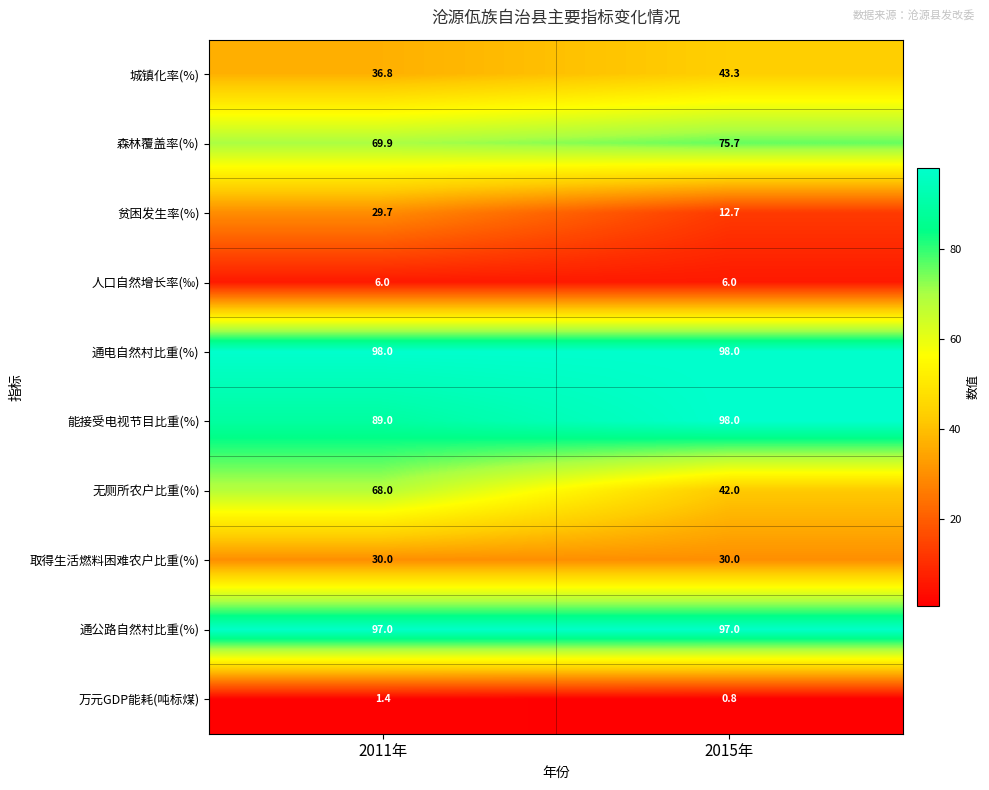

At which category is the sum across all series the highest?

2011年